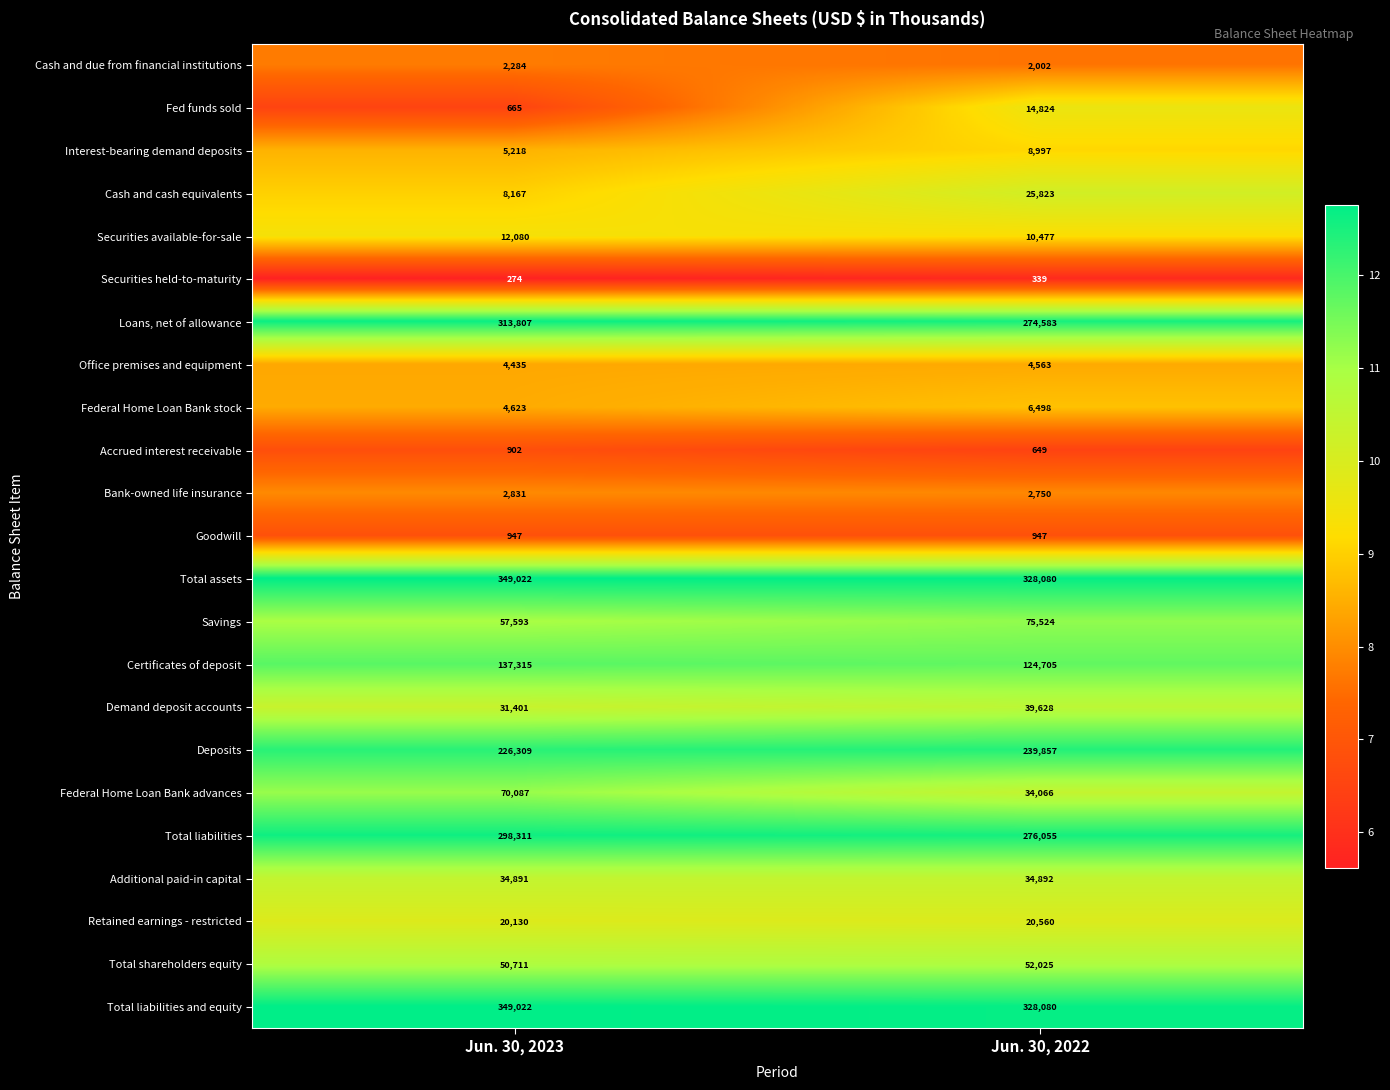

What is the total value across all series at Jun. 30, 2023?

1981025